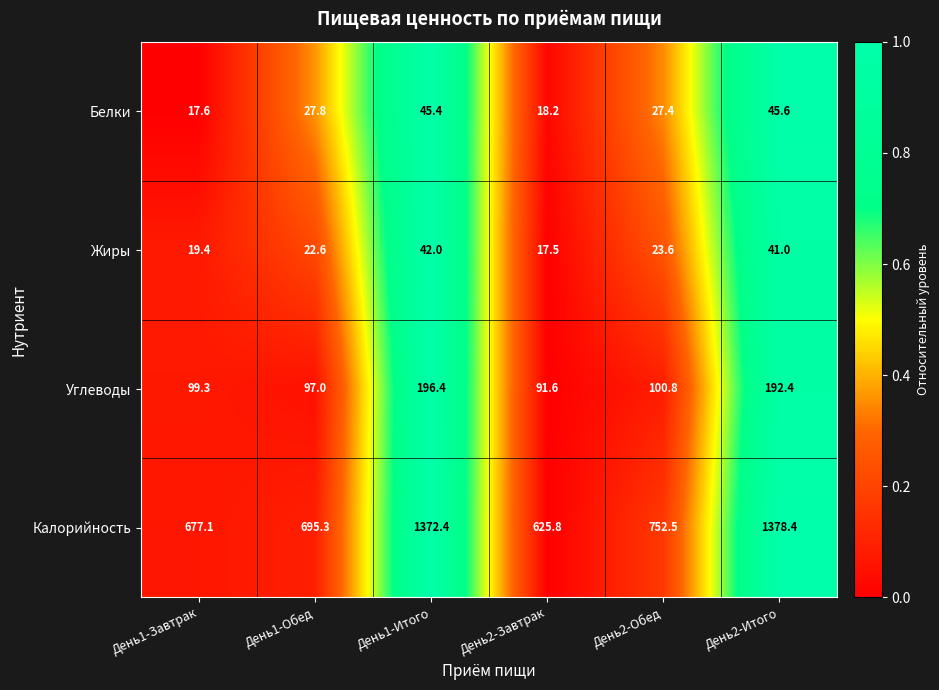

Count the number of categories in the chart.

6